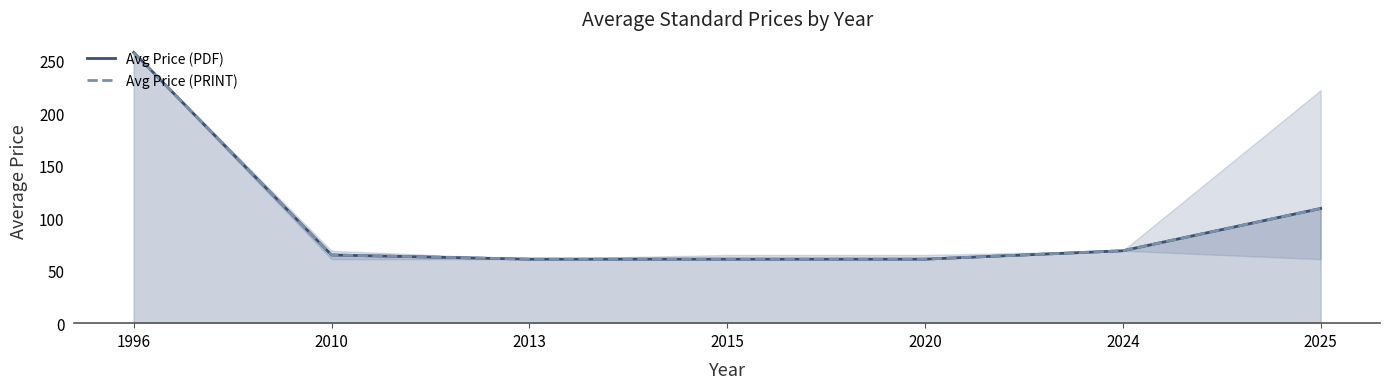

Where is Avg Price (PRINT) nearest to the value 159?

2025